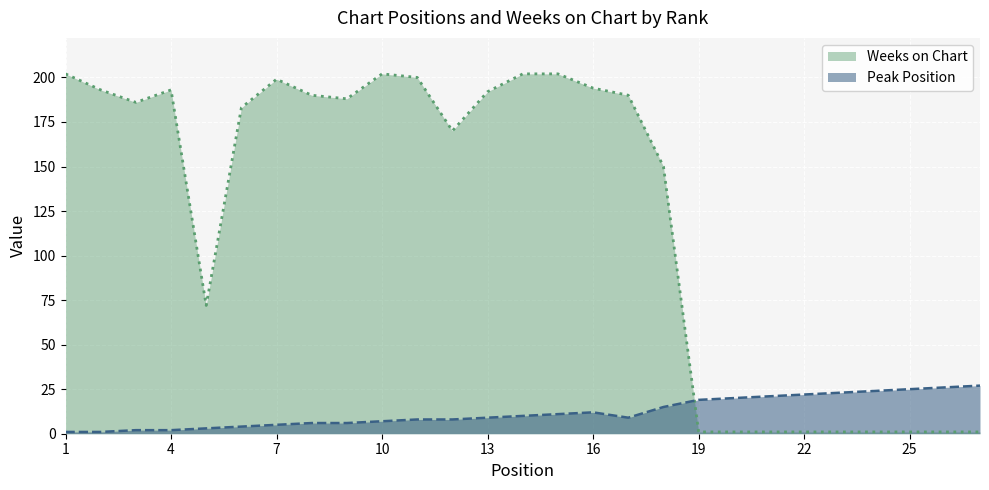

Rank the series at 15 from highest to lowest value.

Weeks on Chart, Peak Position